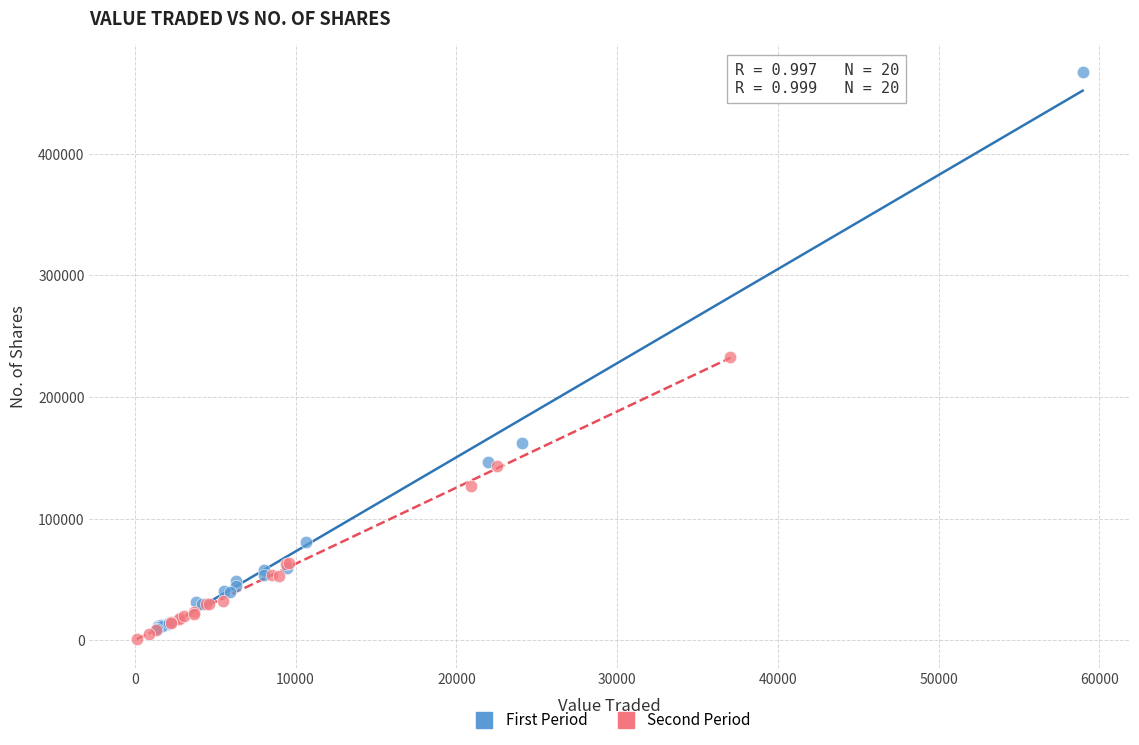

Which series reaches the maximum Y coordinate?

First Period